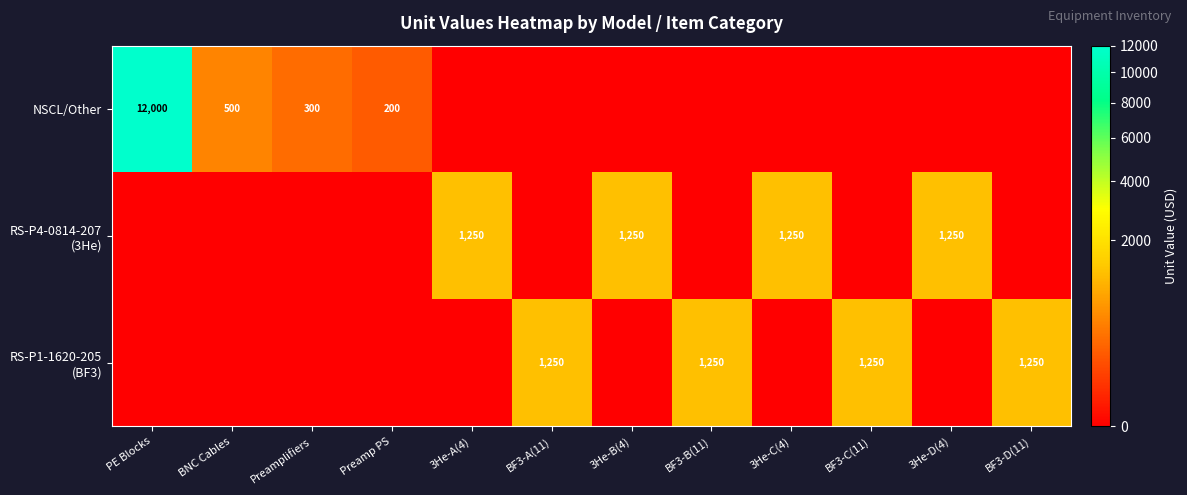

Is it true that NSCL/Other equals 300 at Preamplifiers?

True